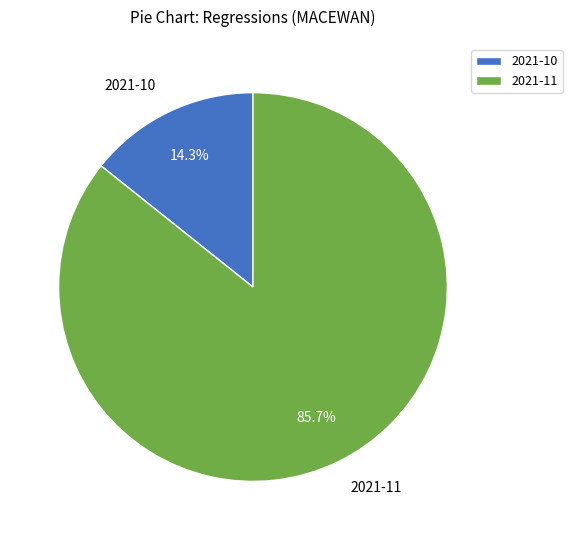

How much of the chart is everything except 2021-11?

14.3%